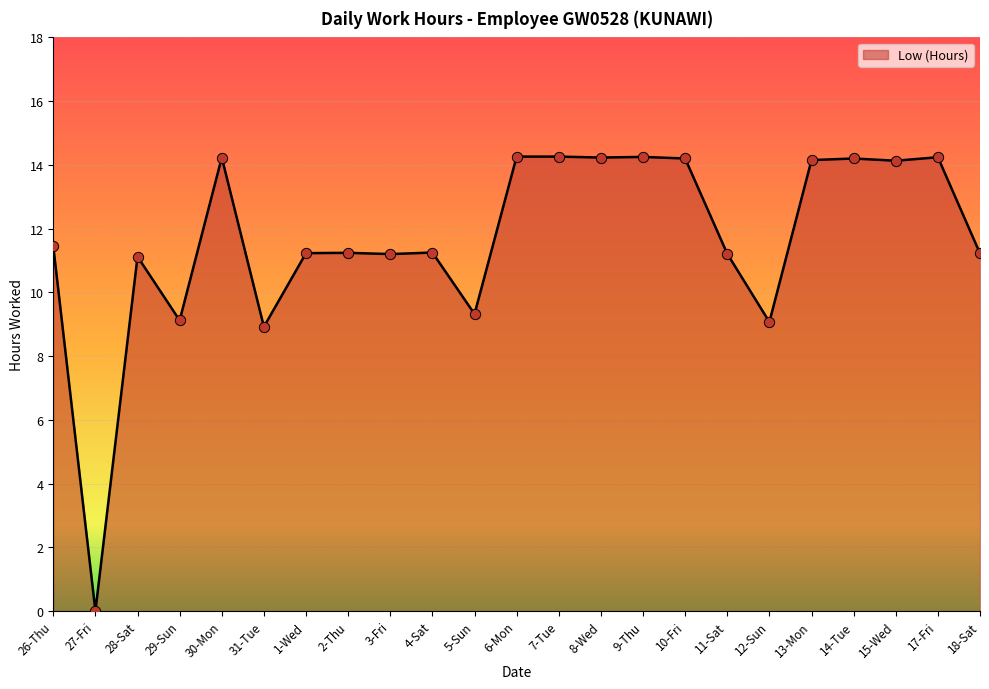

What is the ratio of the value at 17-Fri to the value at 29-Sun?

1.6